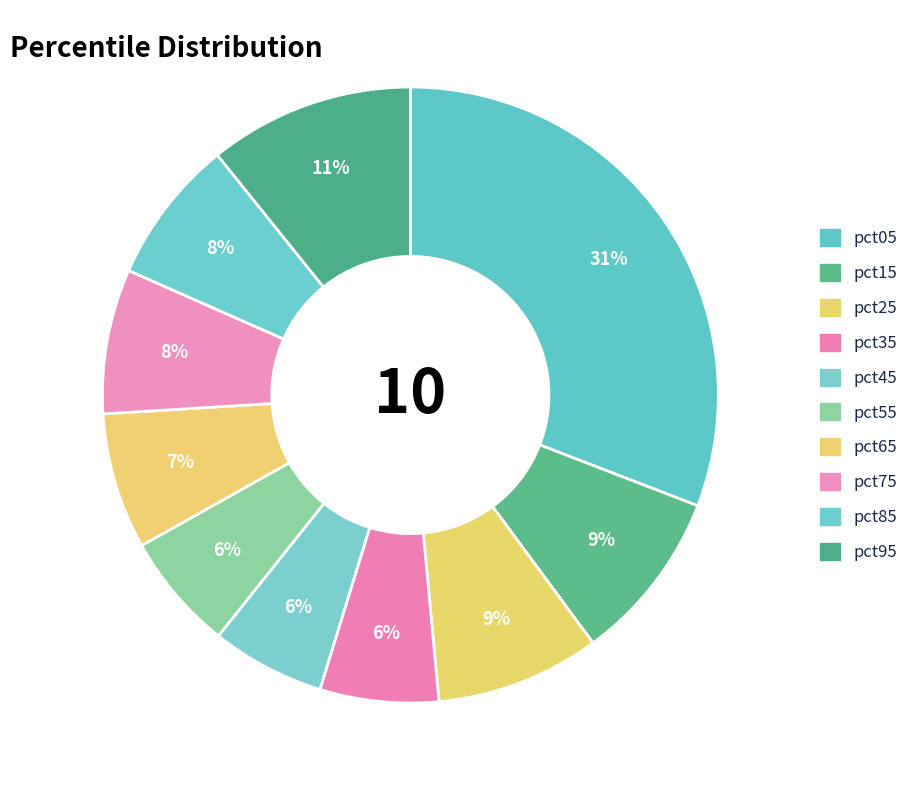

Is it true that pct65 is 7% of the pie?

True